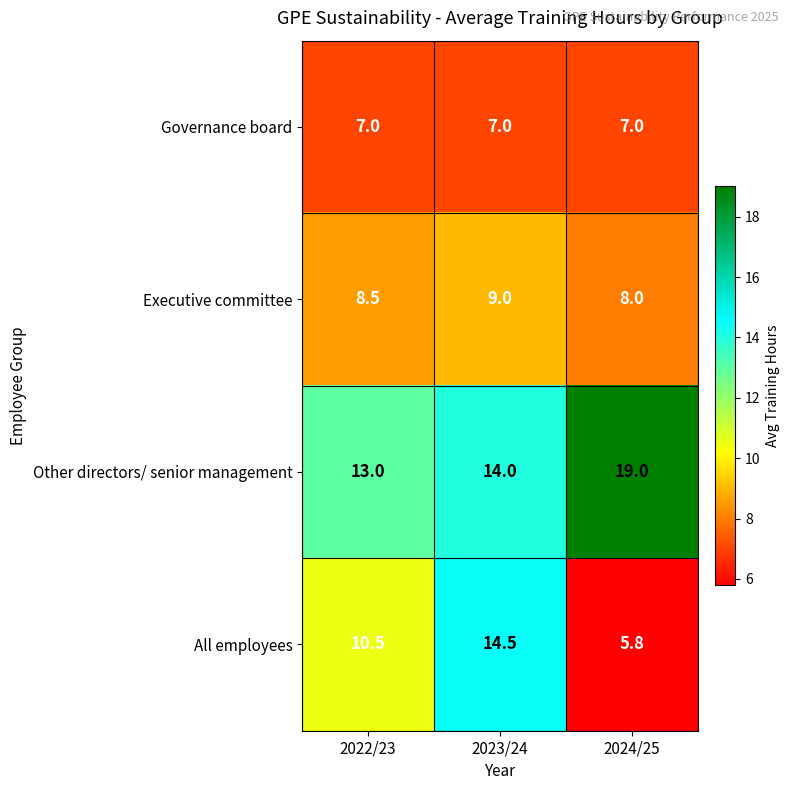

List the series in order of their overall mean, highest first.

Other directors/ senior management, All employees, Executive committee, Governance board